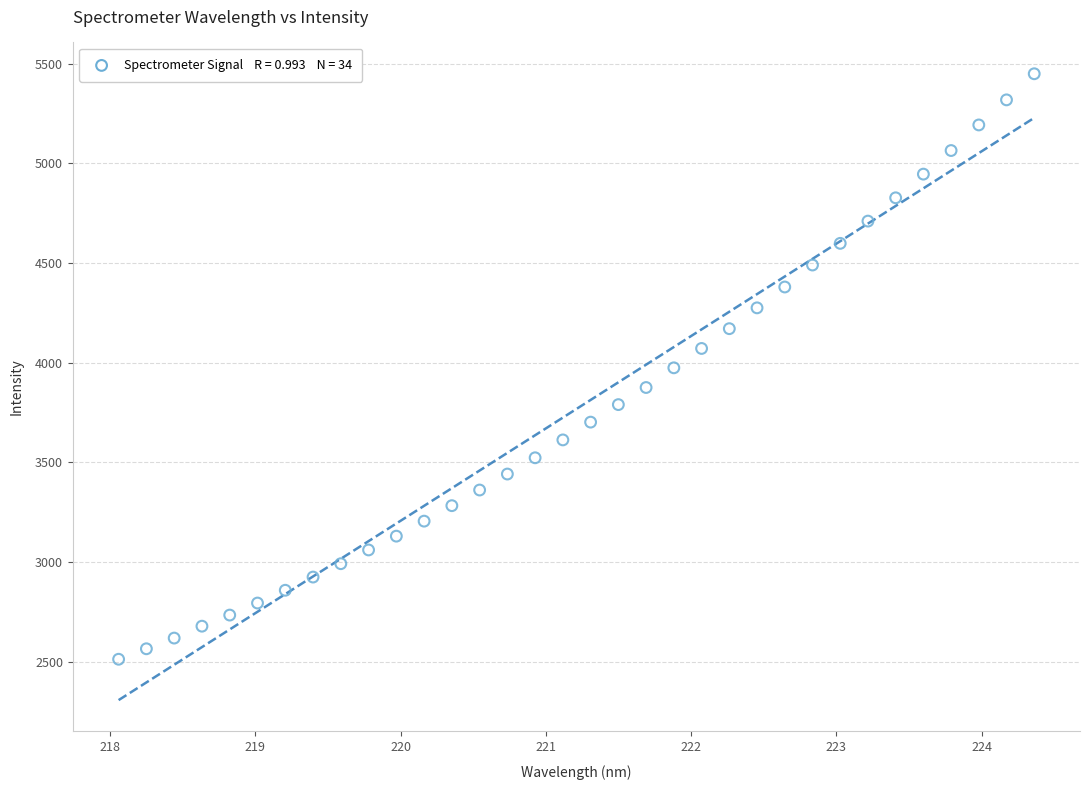

What is the range of X values (max minus min)?

6.3